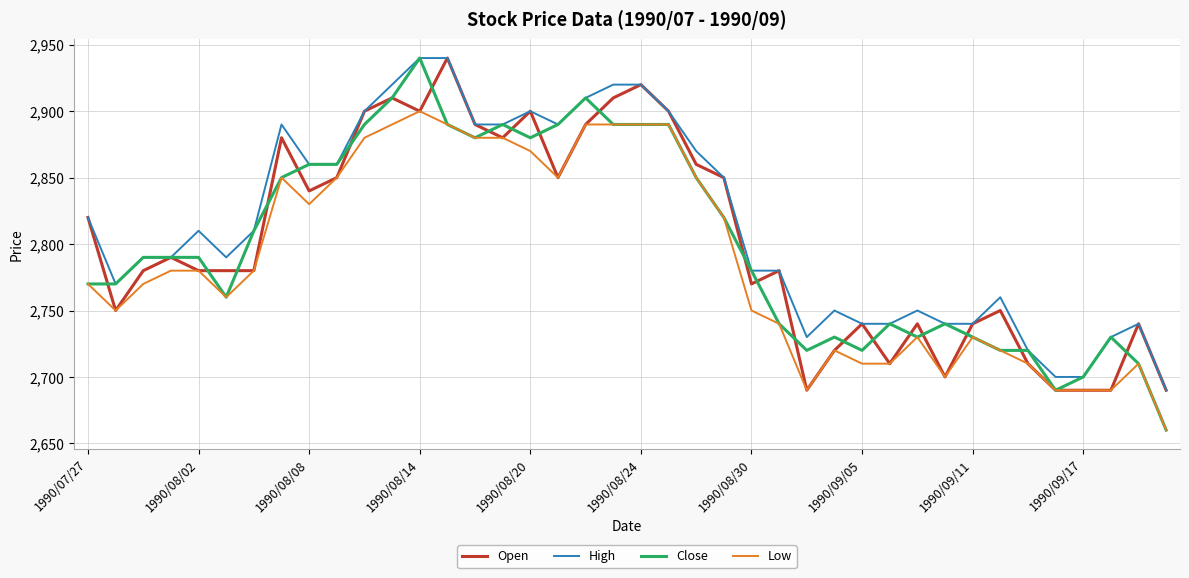

How many series are shown in this chart?

4